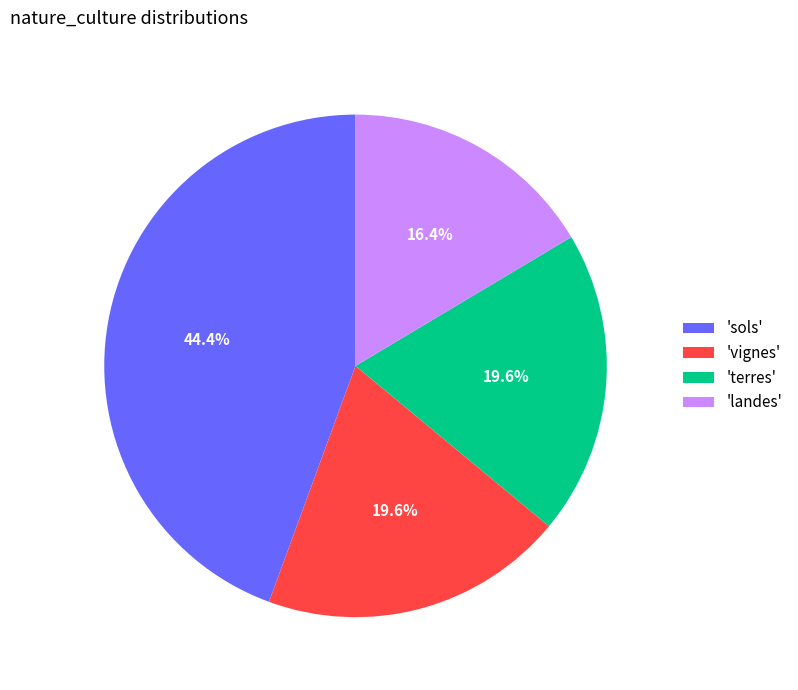

How much of the chart is everything except 'landes'?

83.6%